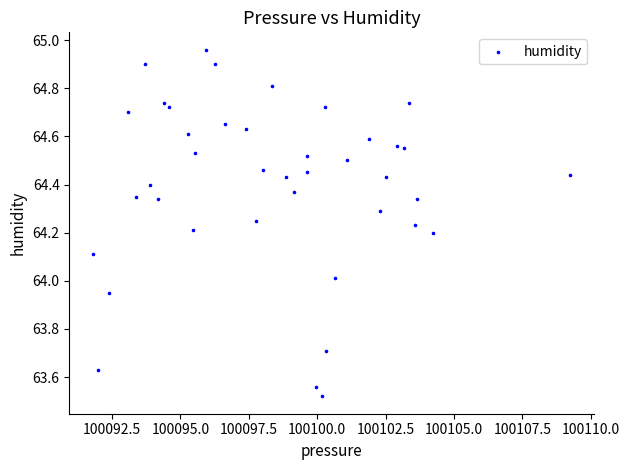

What is the range of X values (max minus min)?

17.4